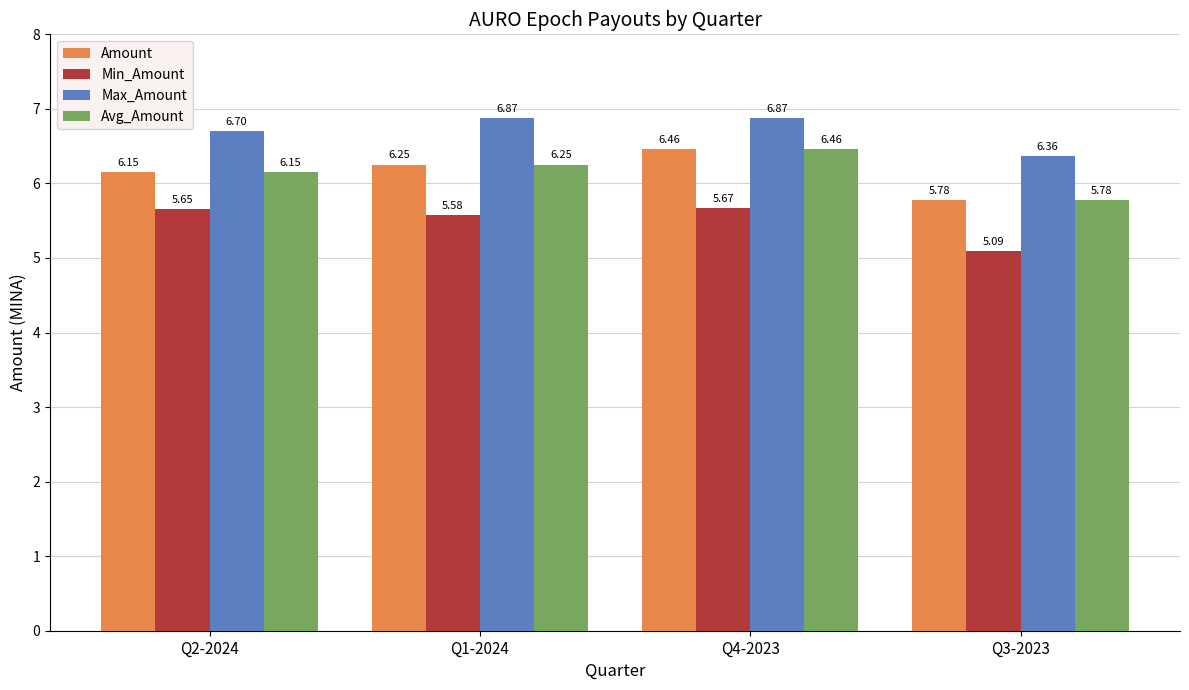

At how many categories does at least one series exceed 5?

4